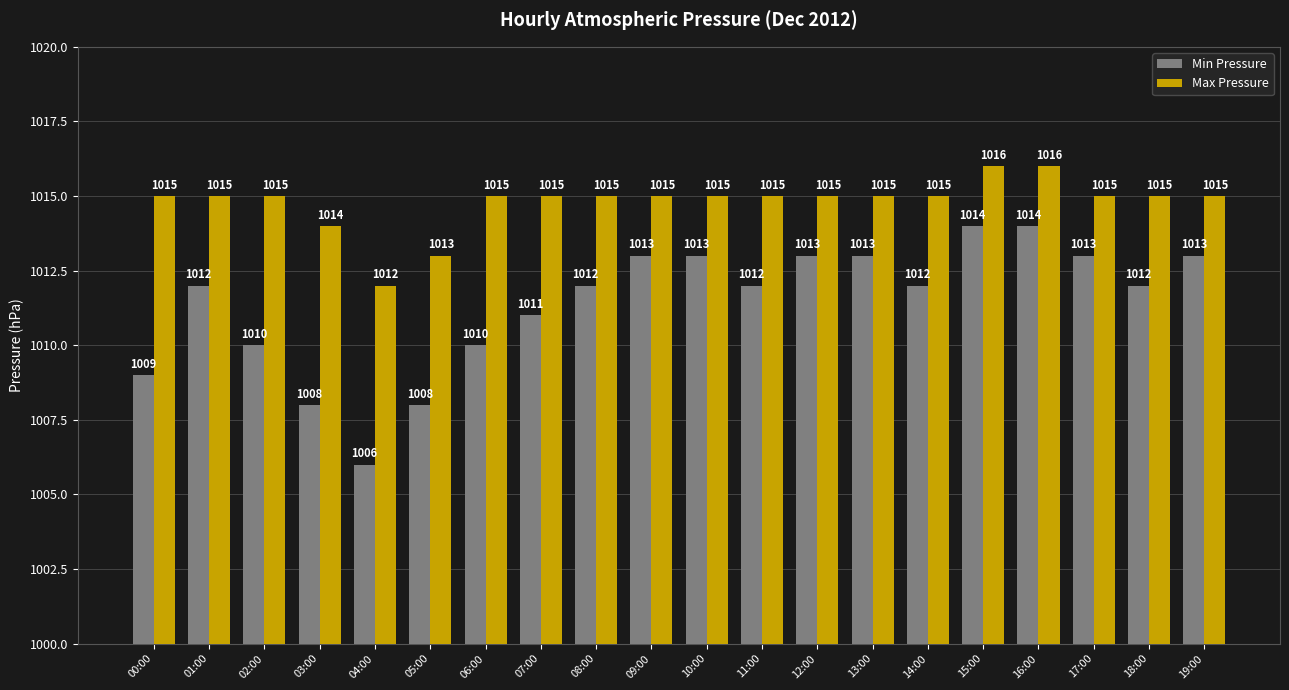

Reading right to left, transcribe all the data shown in this chart.

Min Pressure: 1013	1012	1013	1014	1014	1012	1013	1013	1012	1013	1013	1012	1011	1010	1008	1006	1008	1010	1012	1009
Max Pressure: 1015	1015	1015	1016	1016	1015	1015	1015	1015	1015	1015	1015	1015	1015	1013	1012	1014	1015	1015	1015